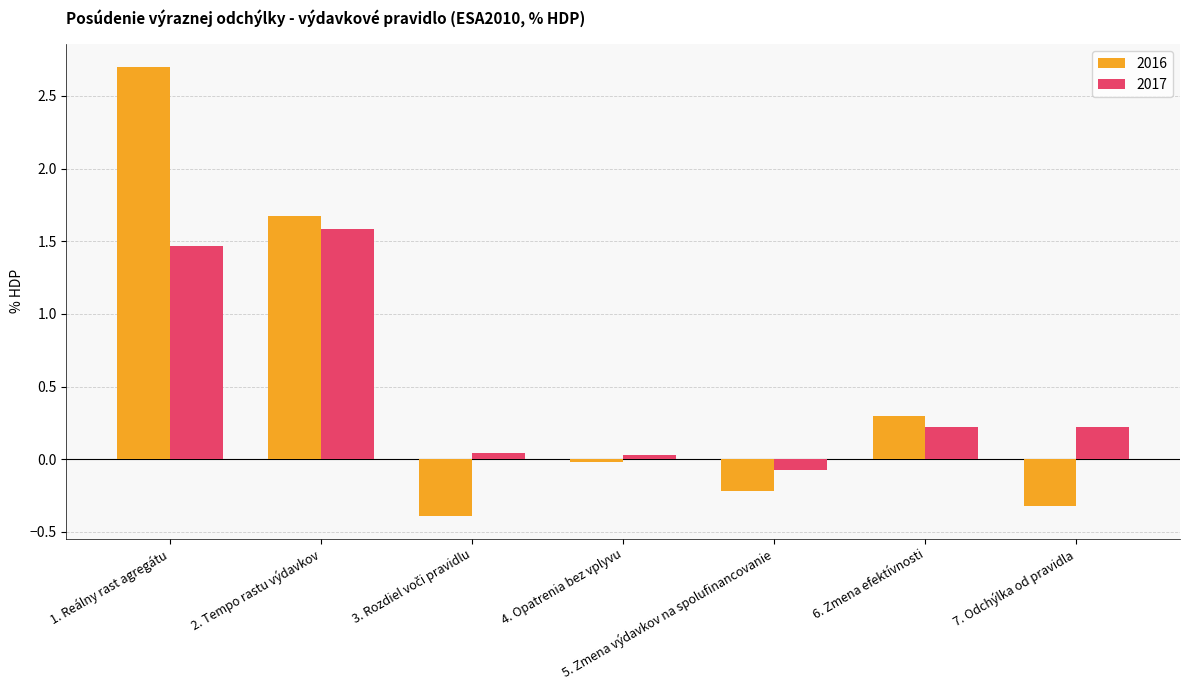

What value does the 2017 series have at 2. Tempo rastu výdavkov?

1.6